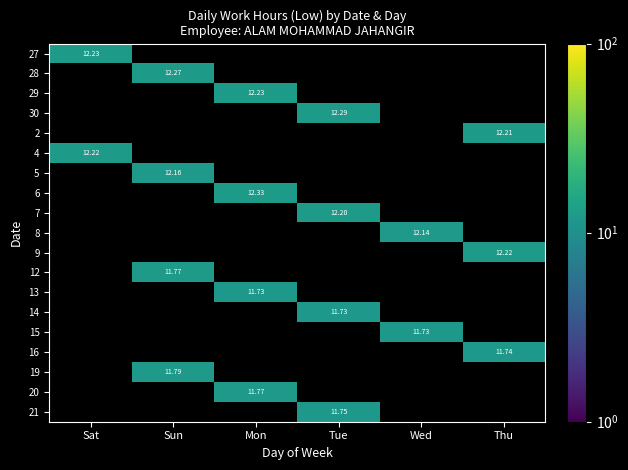

Which series has the largest total across all categories?

6